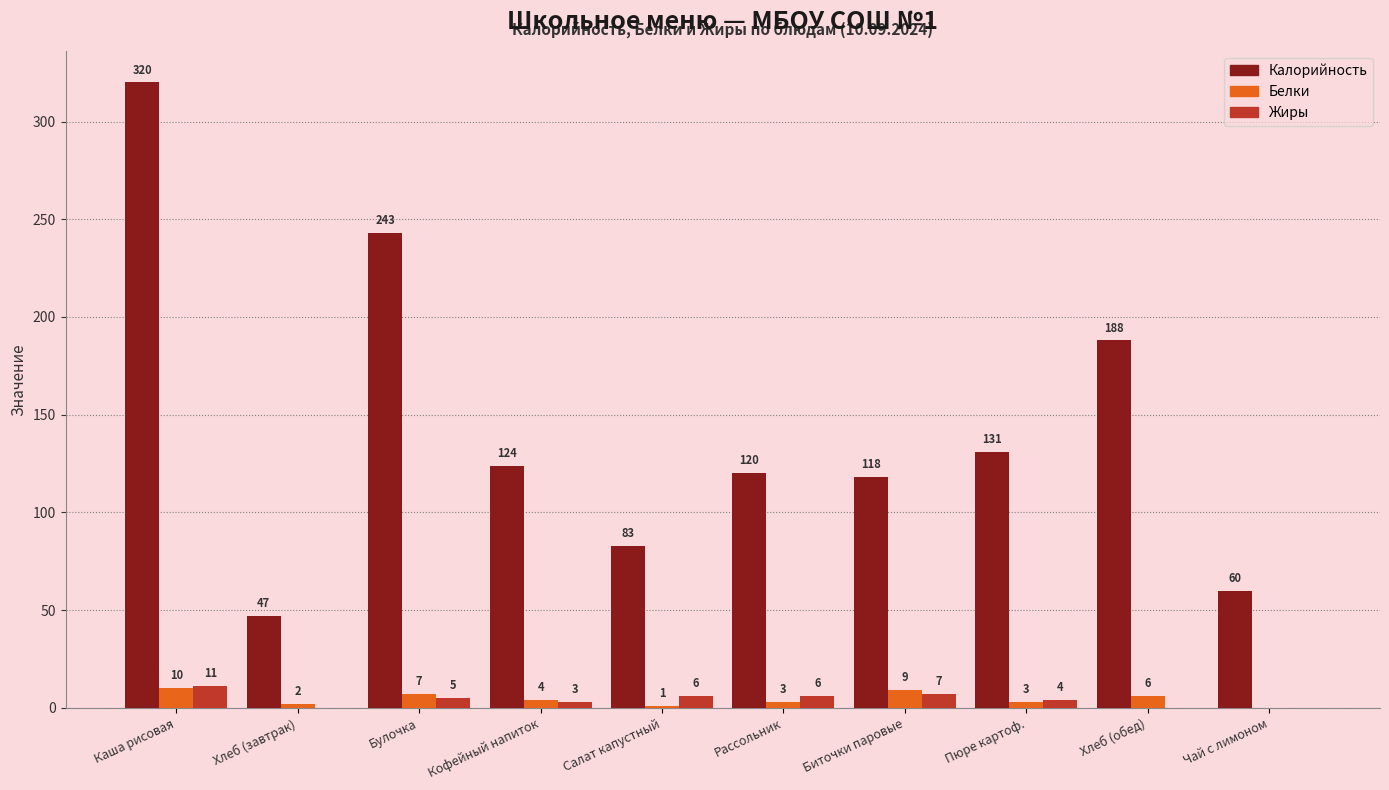

Reading right to left, what are all the values shown in this chart?

Калорийность: Чай с лимоном=60	Хлеб (обед)=188	Пюре картоф.=131	Биточки паровые=118	Рассольник=120	Салат капустный=83	Кофейный напиток=124	Булочка=243	Хлеб (завтрак)=47	Каша рисовая=320
Белки: Чай с лимоном=0	Хлеб (обед)=6	Пюре картоф.=3	Биточки паровые=9	Рассольник=3	Салат капустный=1	Кофейный напиток=4	Булочка=7	Хлеб (завтрак)=2	Каша рисовая=10
Жиры: Чай с лимоном=0	Хлеб (обед)=0	Пюре картоф.=4	Биточки паровые=7	Рассольник=6	Салат капустный=6	Кофейный напиток=3	Булочка=5	Хлеб (завтрак)=0	Каша рисовая=11